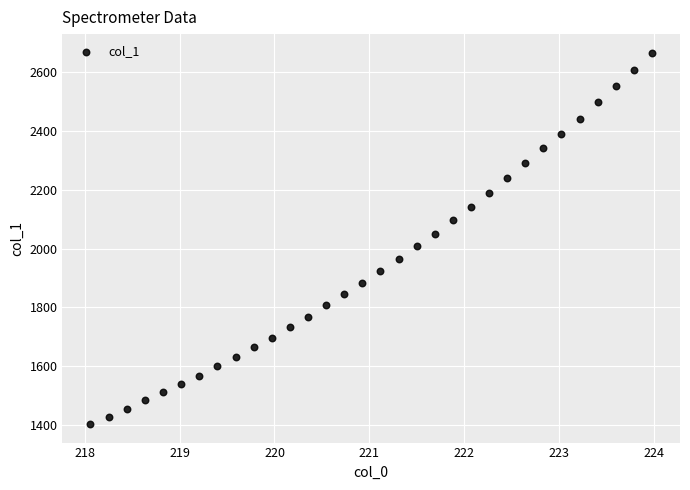

What is the range of X values (max minus min)?

5.9